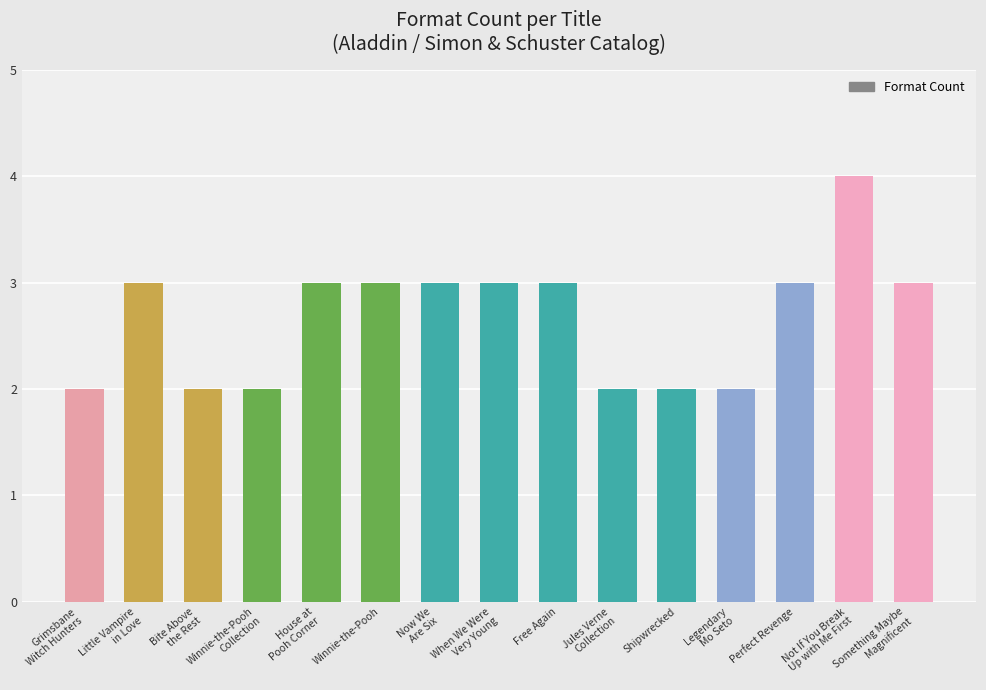

What is the label of the 12th bar from the left?

Legendary
Mo Seto